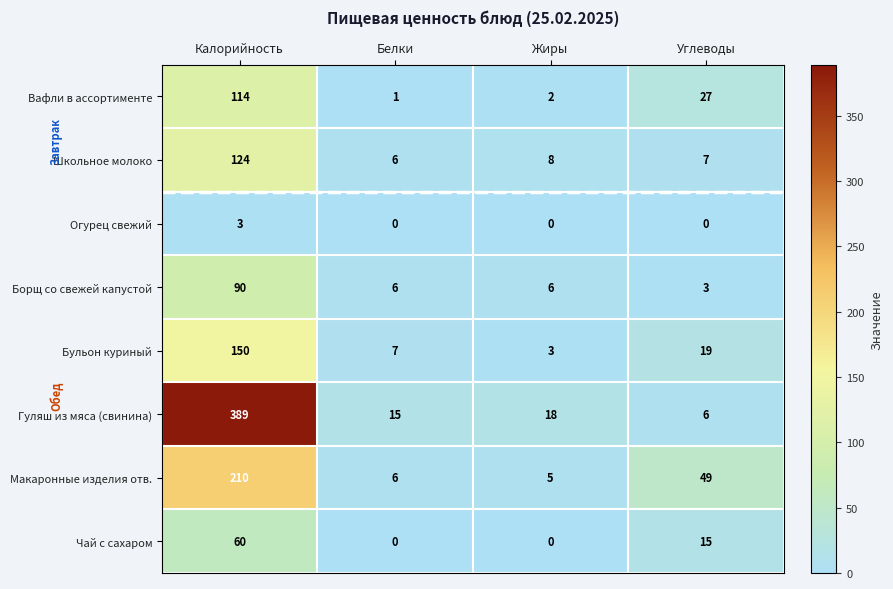

At Калорийность, list the series in order from largest to smallest.

Гуляш из мяса (свинина), Макаронные изделия отв., Бульон куриный, Школьное молоко, Вафли в ассортименте, Борщ со свежей капустой, Чай с сахаром, Огурец свежий